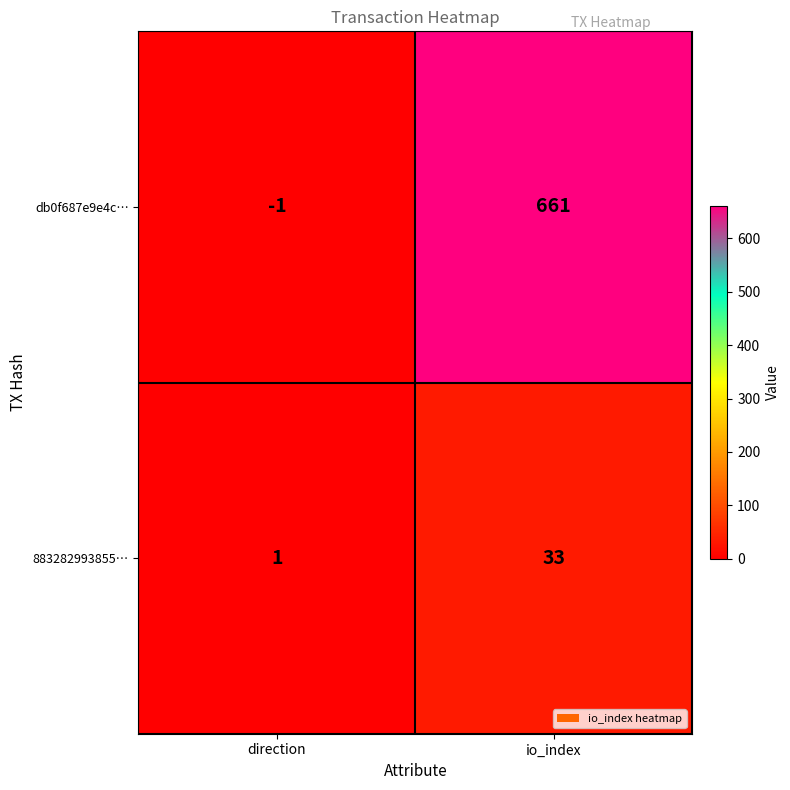

What is the spread (max minus min) of values at io_index?

628